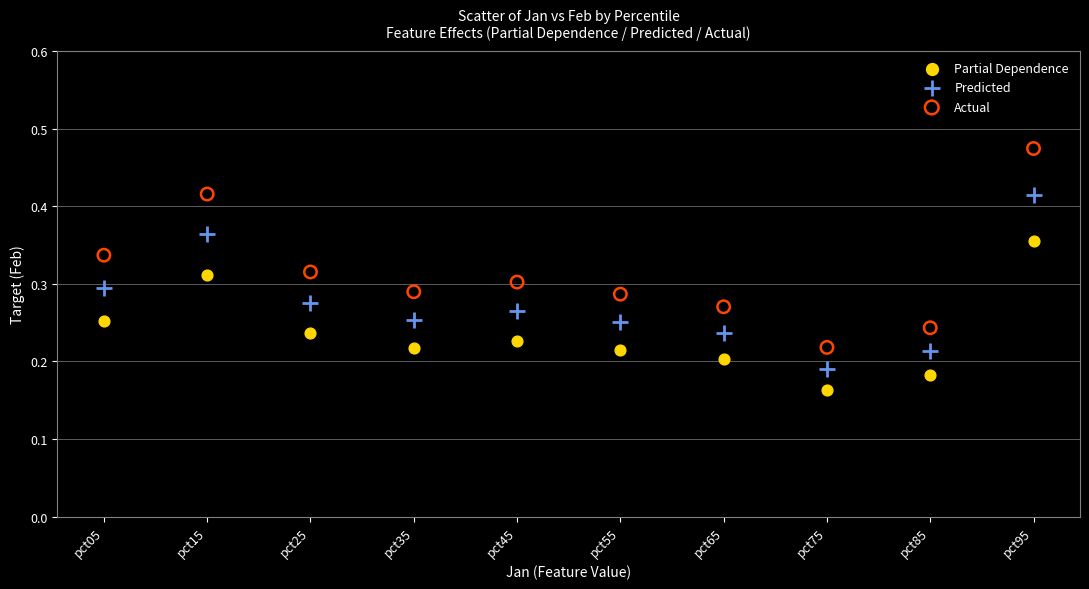

Which series has the widest spread of Y values?

Actual